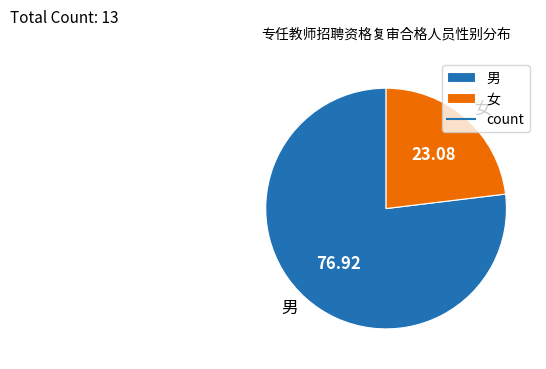

What is the ratio of the value at 女 to the value at 男?

0.3